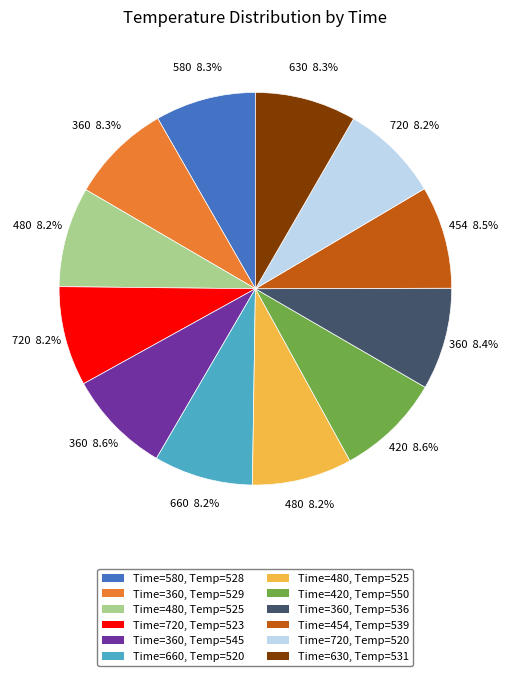

Is there any slice that represents more than half of the pie?

No